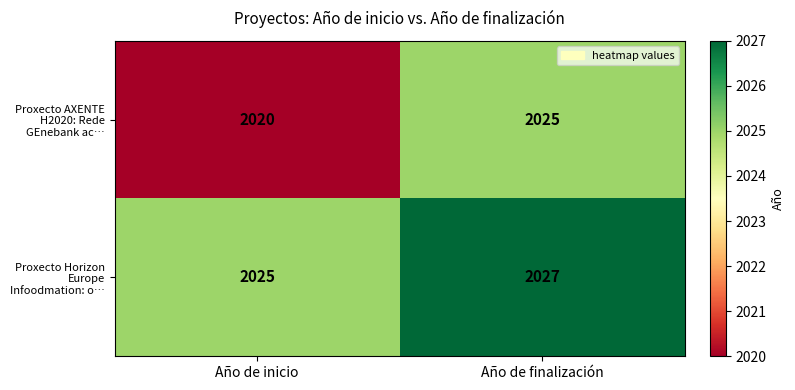

Which series changed the most between Año de inicio and Año de finalización?

Proxecto AXENTE H2020: Rede GEnebank ac…